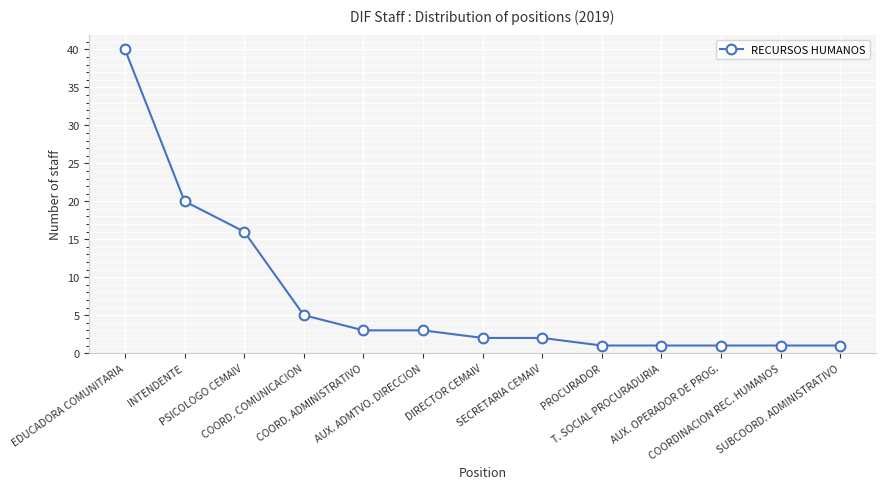

Between INTENDENTE and SECRETARIA CEMAIV, which is larger?

INTENDENTE